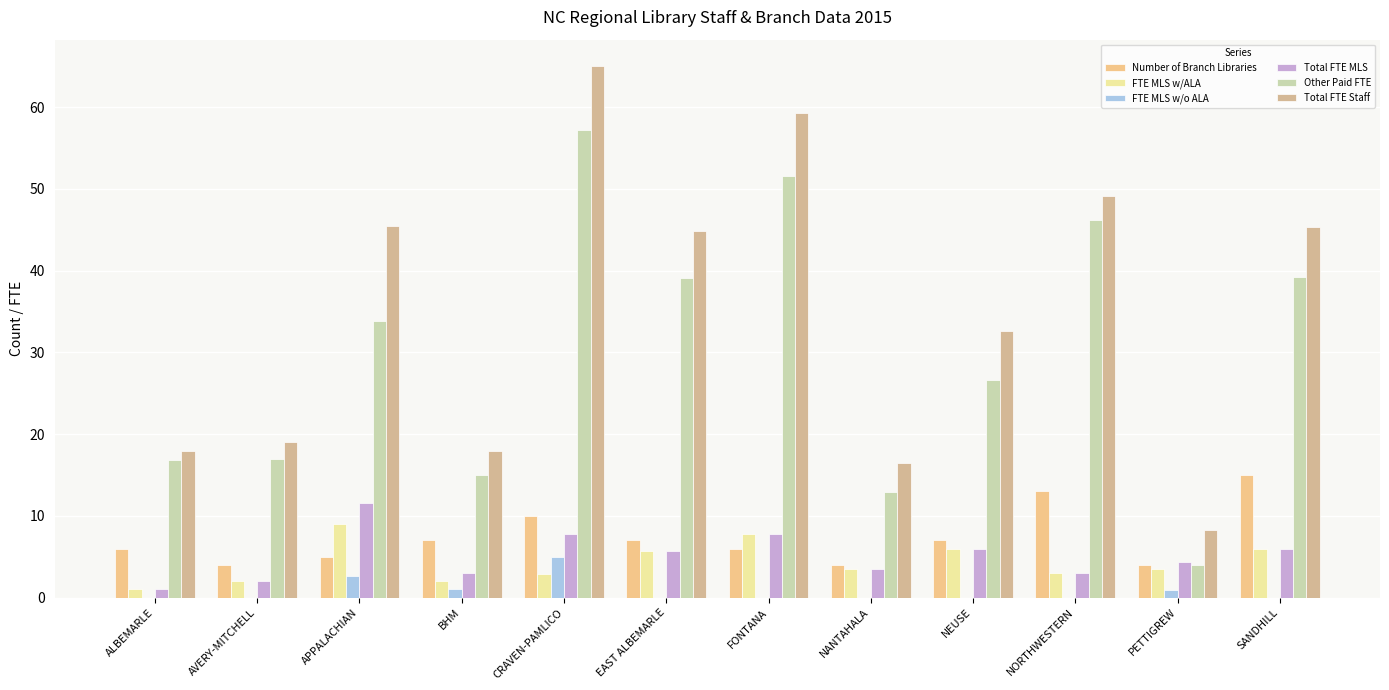

How many groups of bars are there?

12